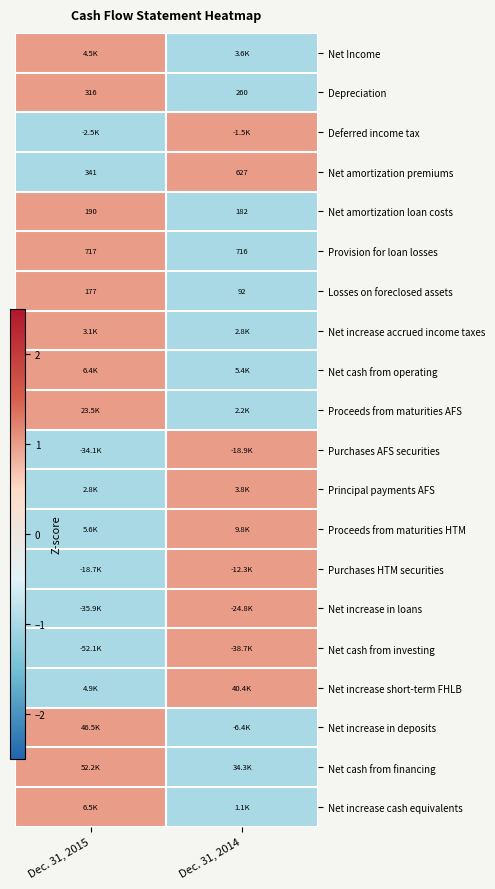

Is the value of Deferred income tax at Dec. 31, 2015 greater than the value of Net increase in deposits at Dec. 31, 2014?

No